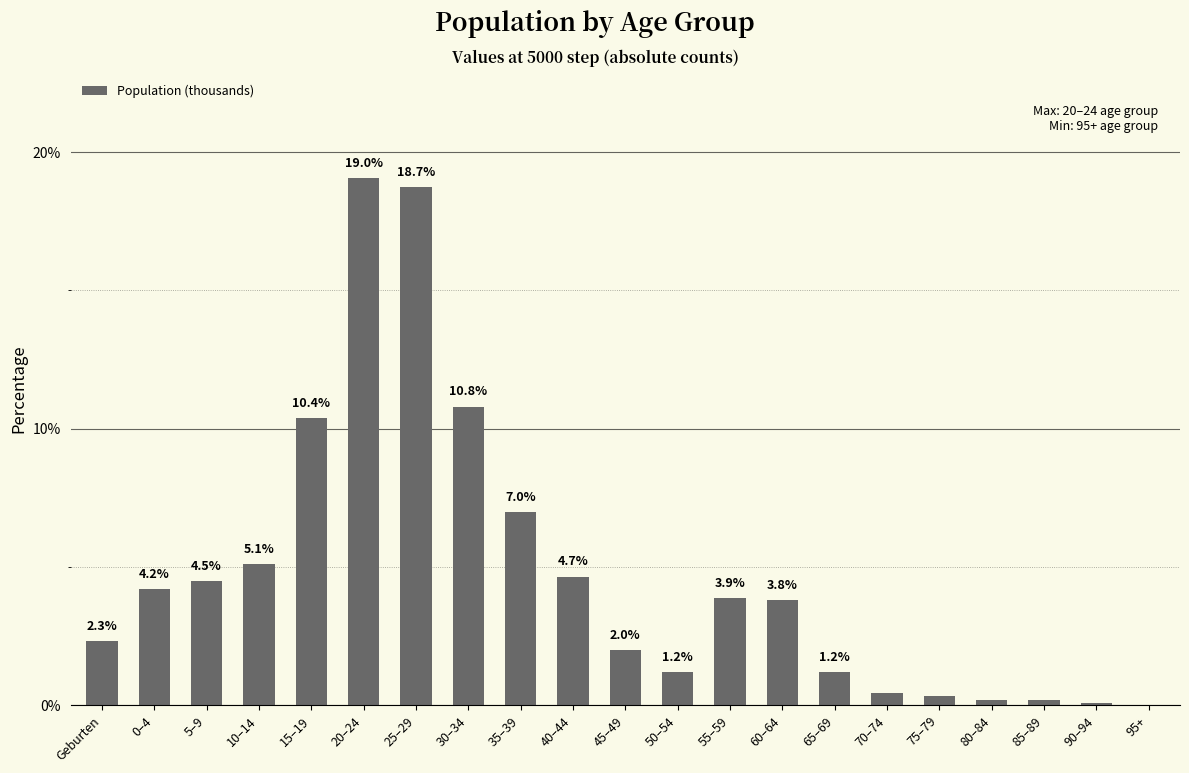

What is the change in value from 55–59 to 90–94?

-3.8